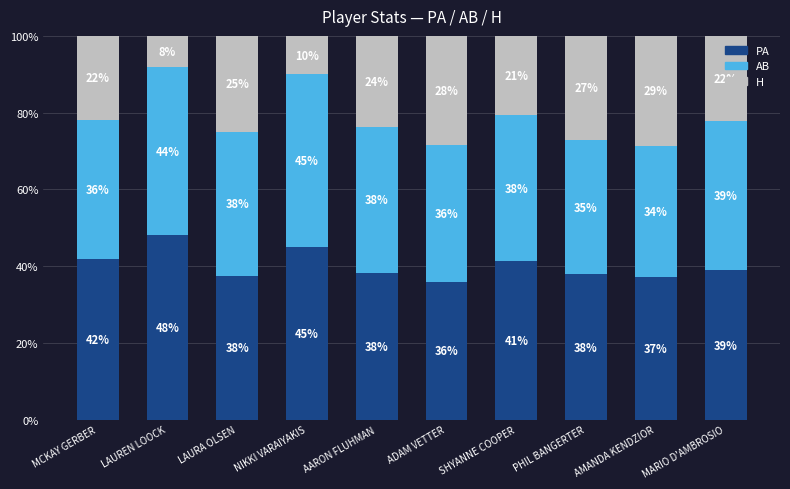

Does the chart contain stacked bars?

Yes